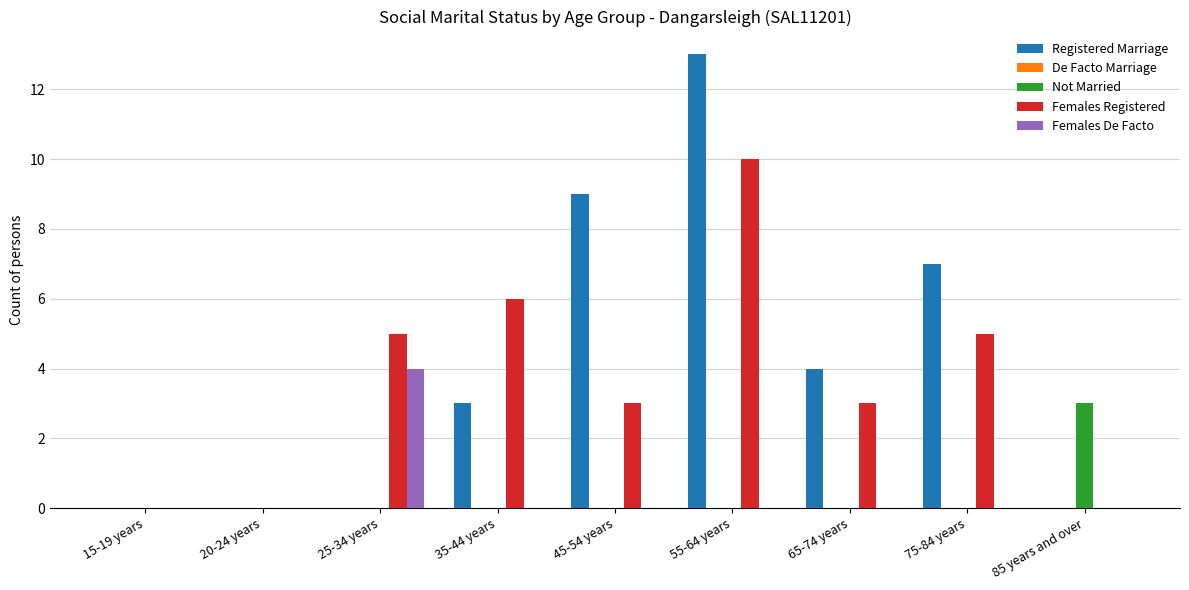

The value of Registered Marriage at 45-54 years is 9. True or false?

True